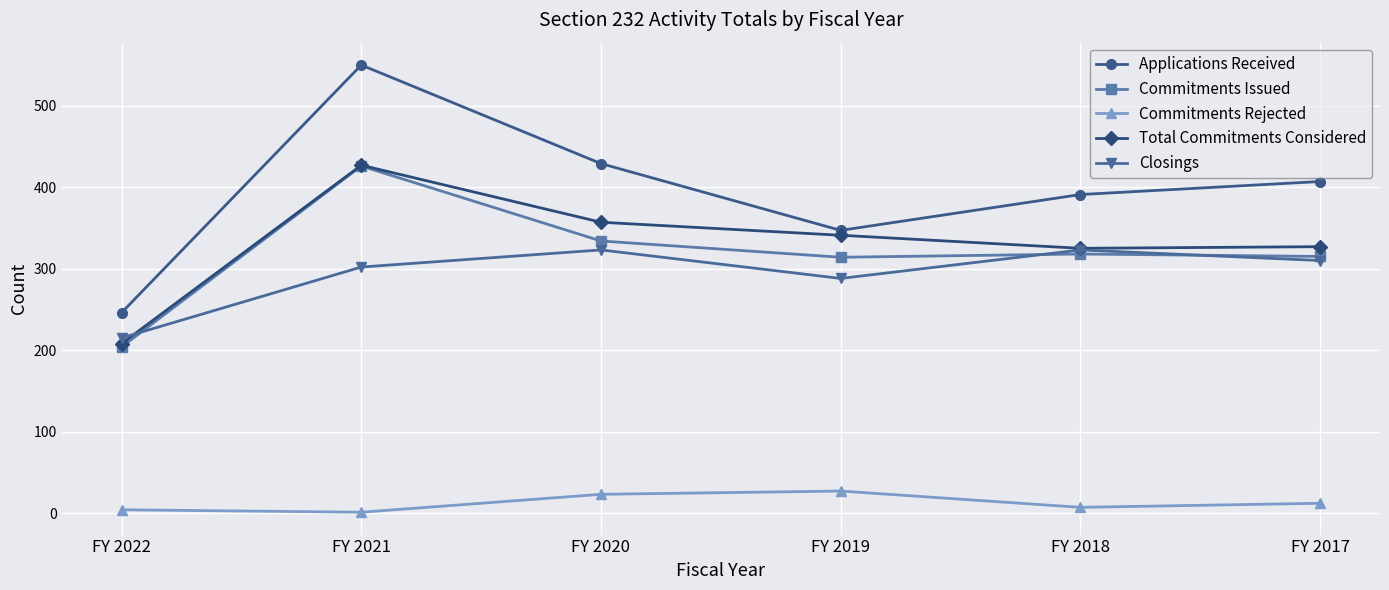

Read the Total Commitments Considered value at FY 2020.

357